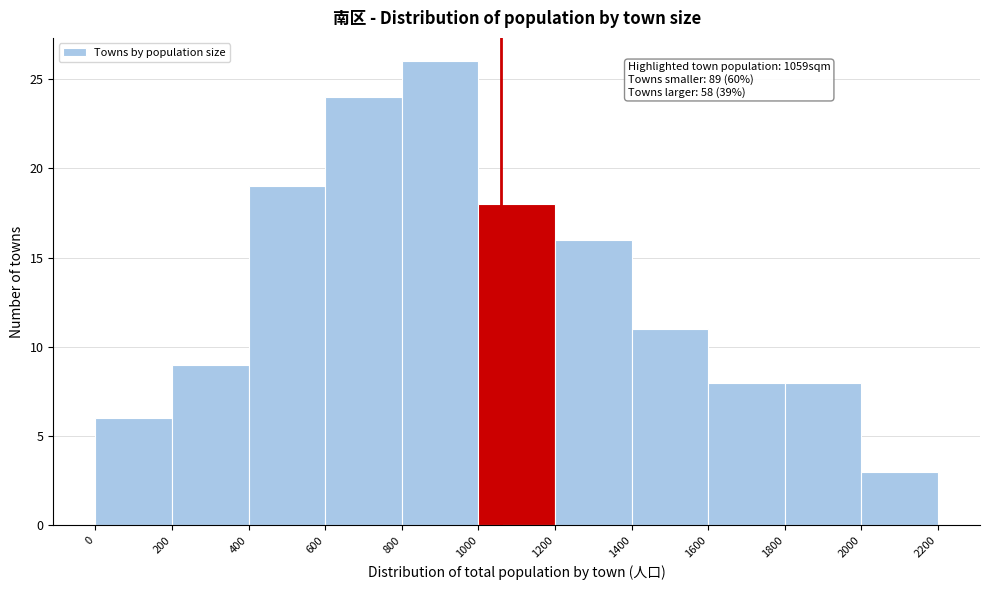

Which range on the x-axis has the tallest bar?

800 to 1000